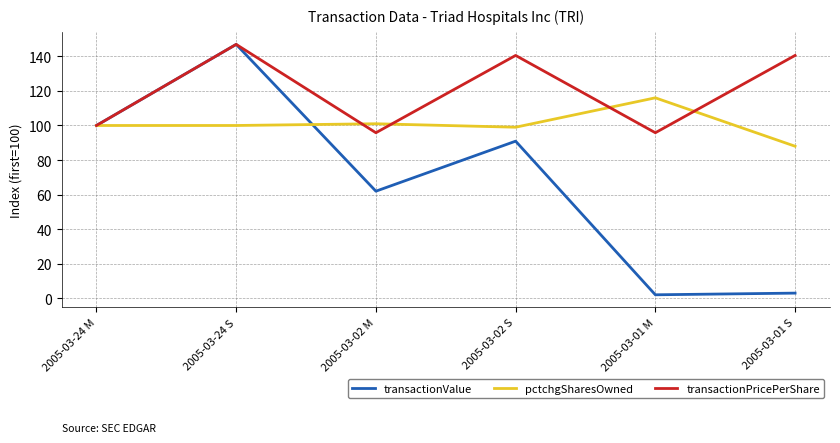

At which label is transactionValue closest to 74?

2005-03-02 M